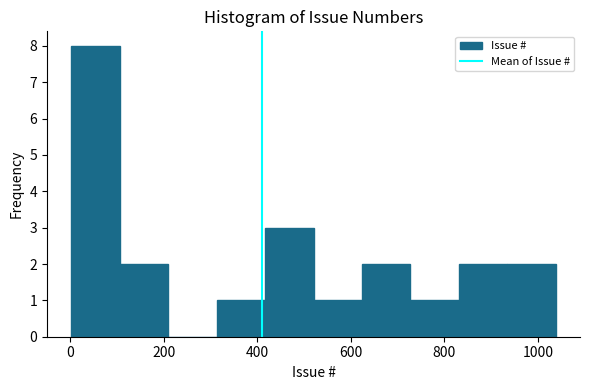

Over which range of the x-axis is the bar tallest?

0 to 100